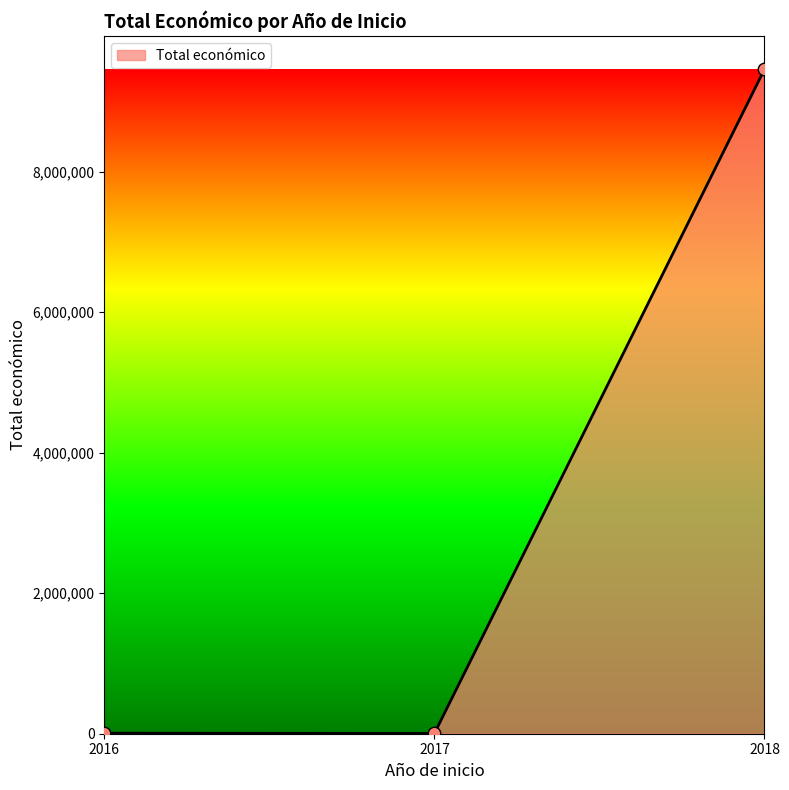

What is the difference between the maximum and second lowest values?

9449446